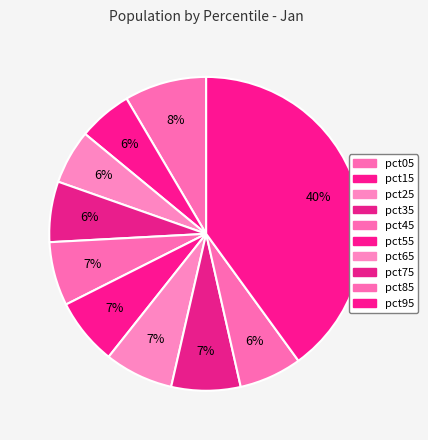

How many segments does this pie chart have?

10